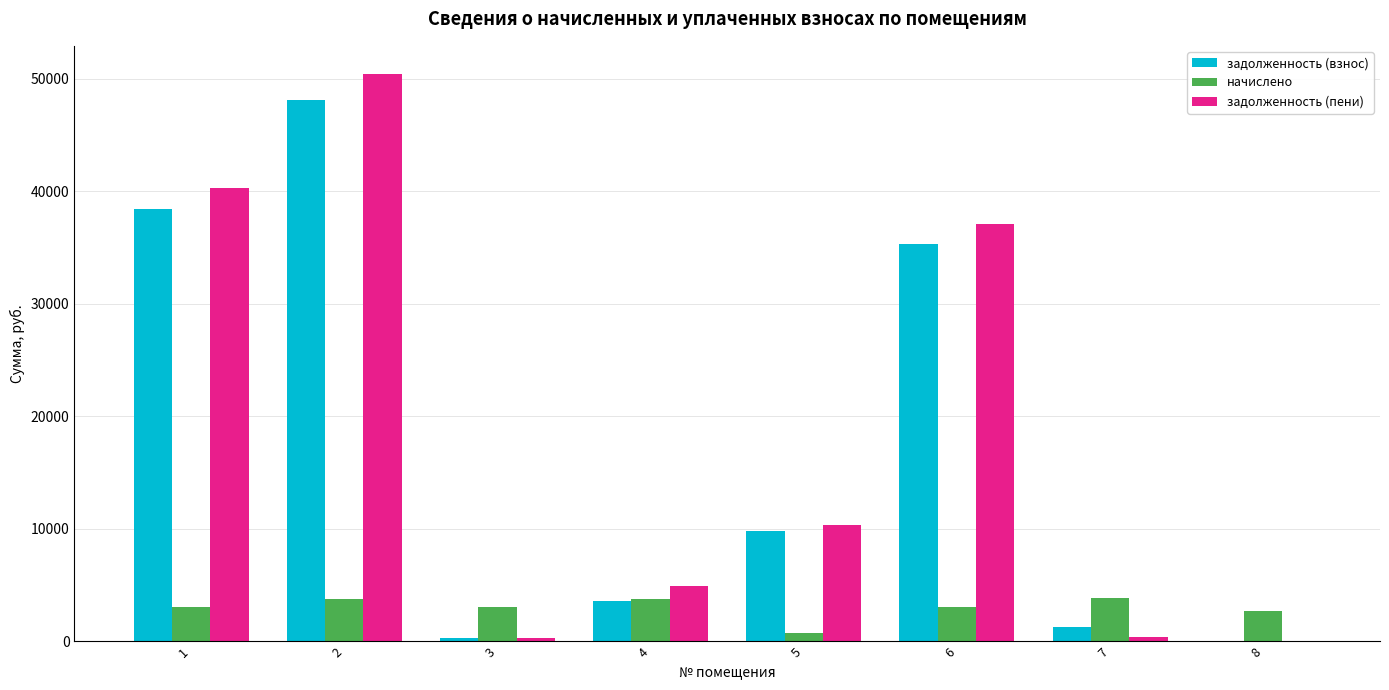

What is the approximate value of начислено at 8?

2707.1